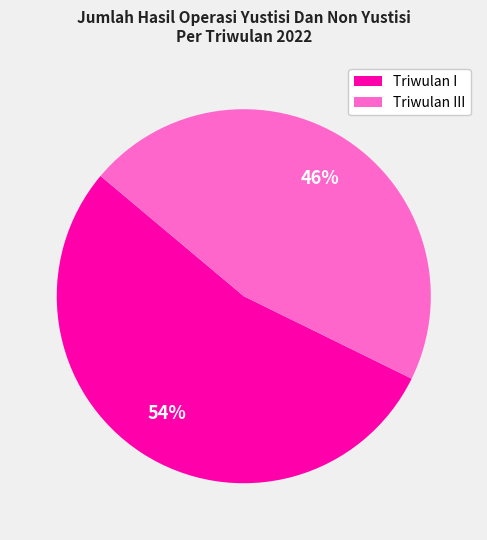

To the nearest percent, what is the combined percentage of Triwulan I and Triwulan III?

100%